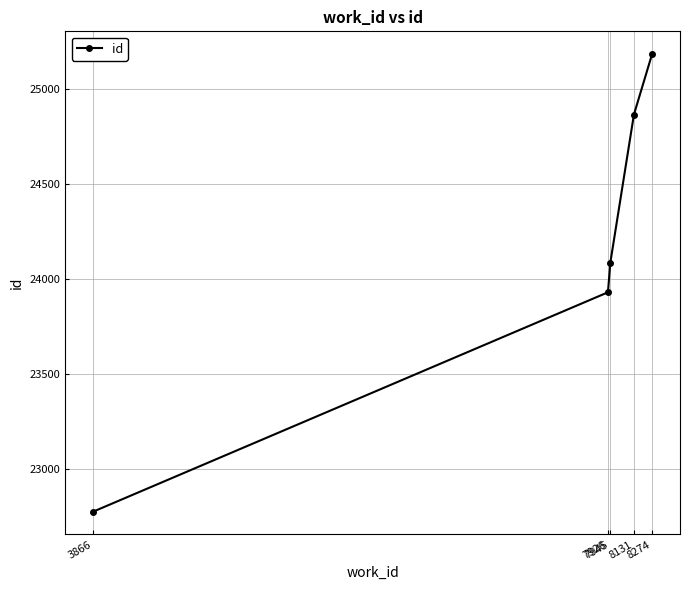

What is the sum of the values at 7945 and 7926?

48015